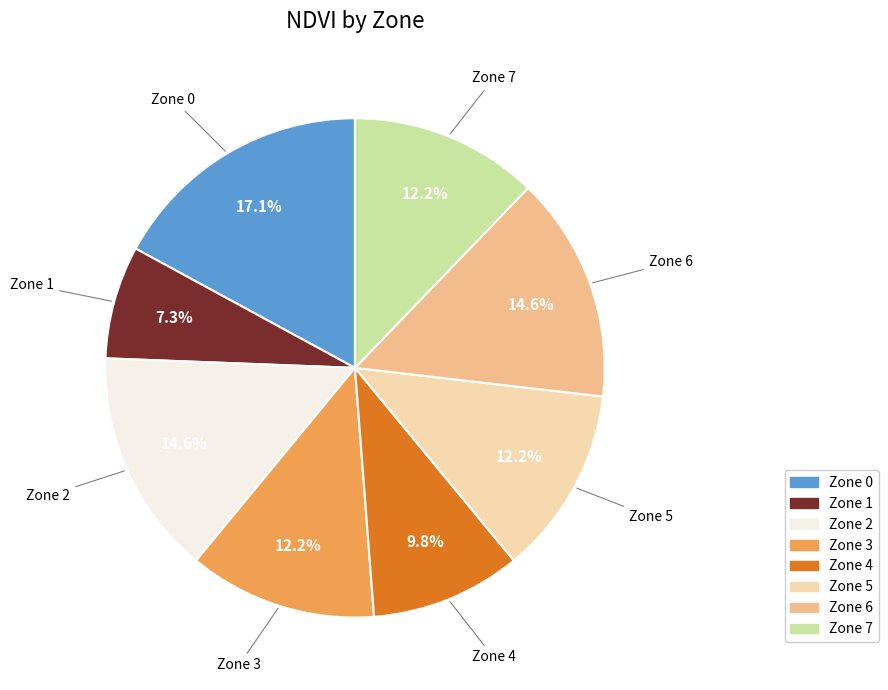

Is it true that Zone 4 is 4% of the pie?

False